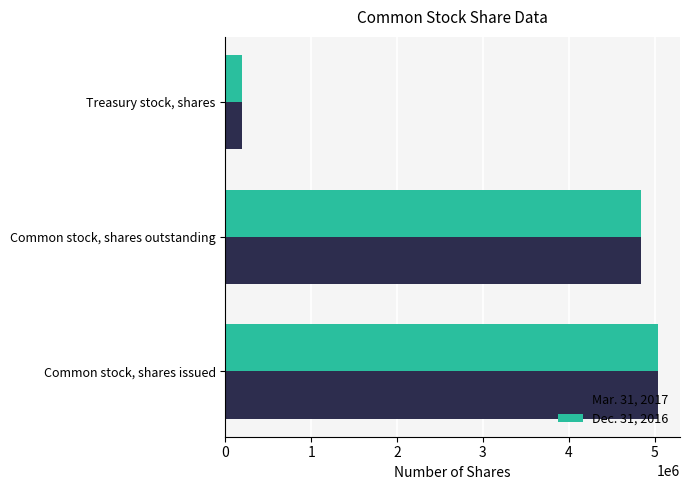

What is the greatest value displayed?

5044838